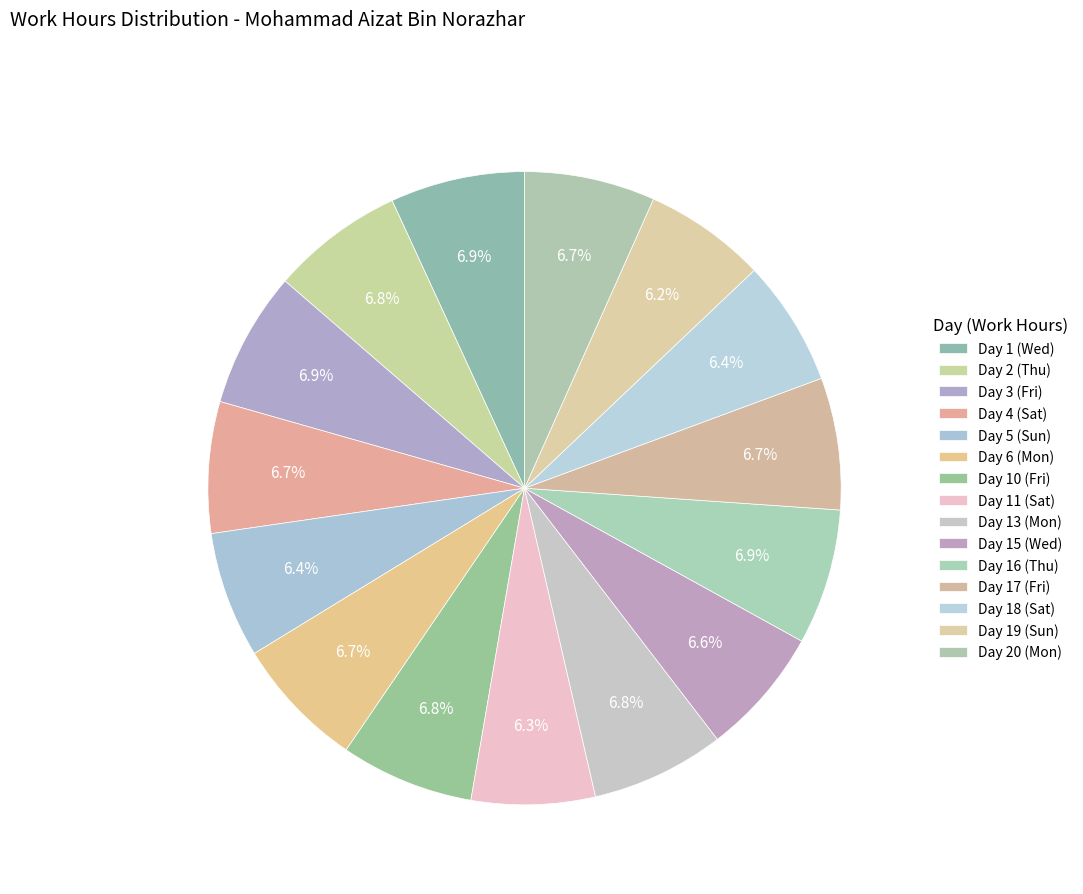

Is there a majority slice in this chart?

No